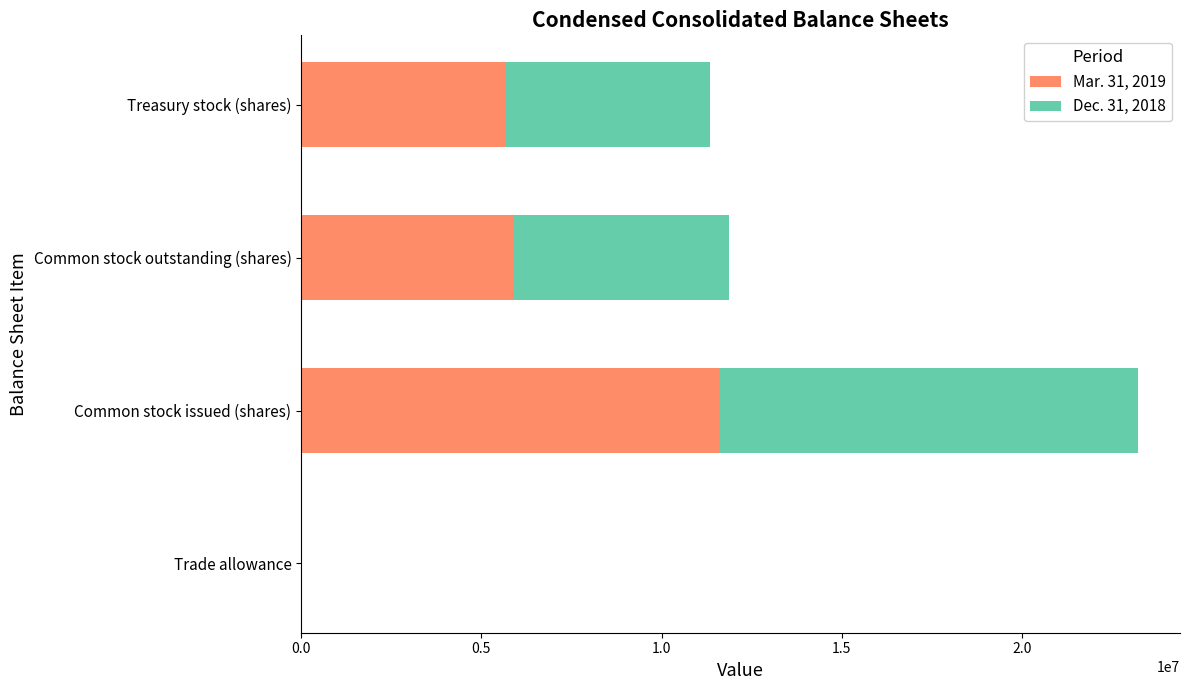

What is the total value across all series at Common stock issued (shares)?

23225538